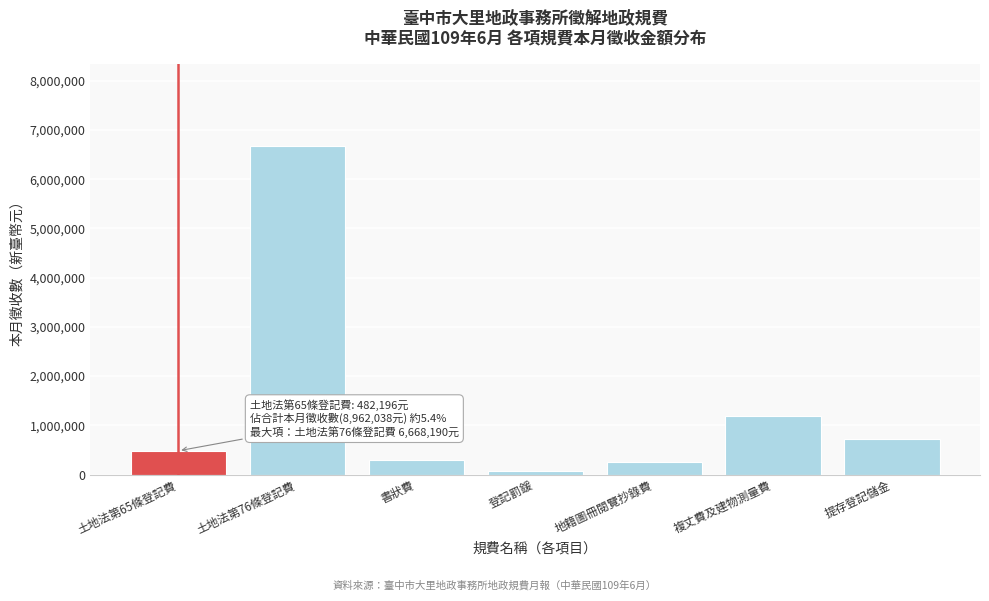

Reading left to right, list all the values displayed in this chart.

土地法第65條登記費=482196	土地法第76條登記費=6668190	書狀費=304240	登記罰鍰=63407	地籍圖冊閱覽抄錄費=263880	複丈費及建物測量費=1180125	提存登記儲金=715039